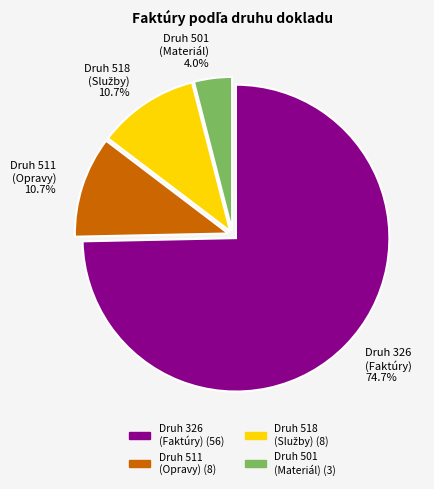

Between Druh 501 (Materiál) and Druh 326 (Faktúry), which is larger?

Druh 326 (Faktúry)